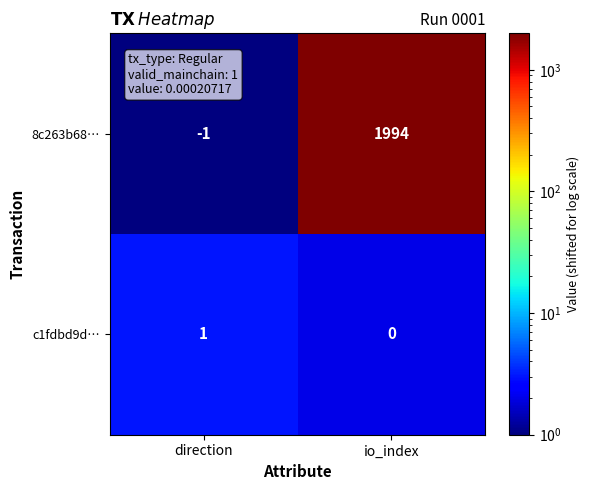

Reading left to right, transcribe all the data shown in this chart.

8c263b68…: direction=-1	io_index=1994
c1fdbd9d…: direction=1	io_index=0